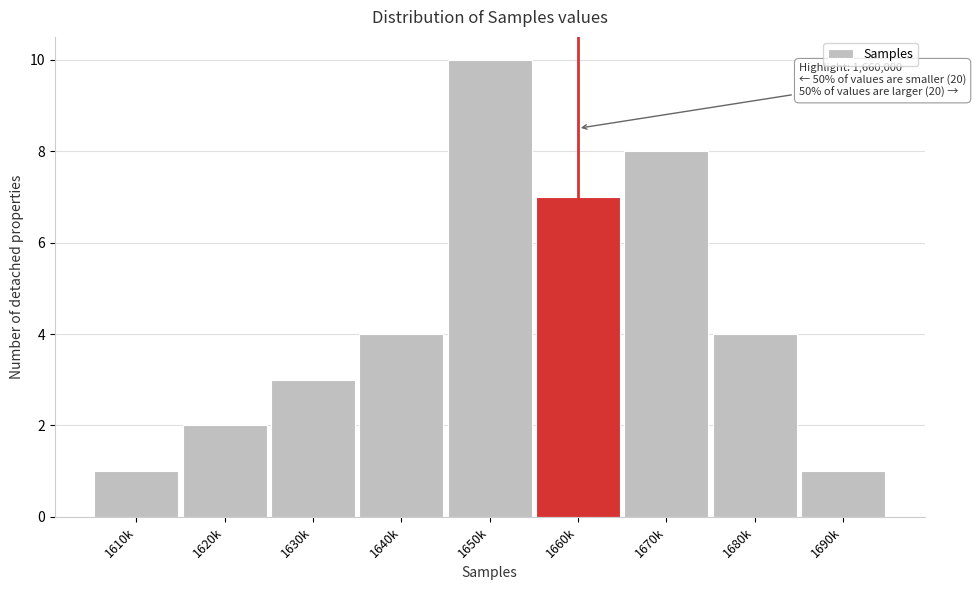

Reading left to right, extract all data points from this chart.

1610k=1	1620k=2	1630k=3	1640k=4	1650k=10	1660k=7	1670k=8	1680k=4	1690k=1